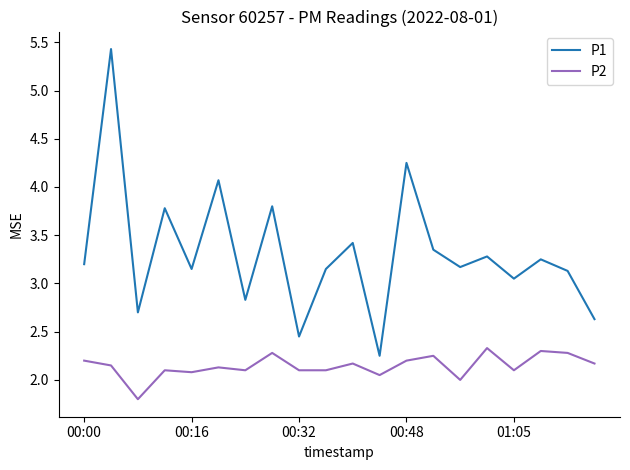

What is the smallest value displayed?

1.8